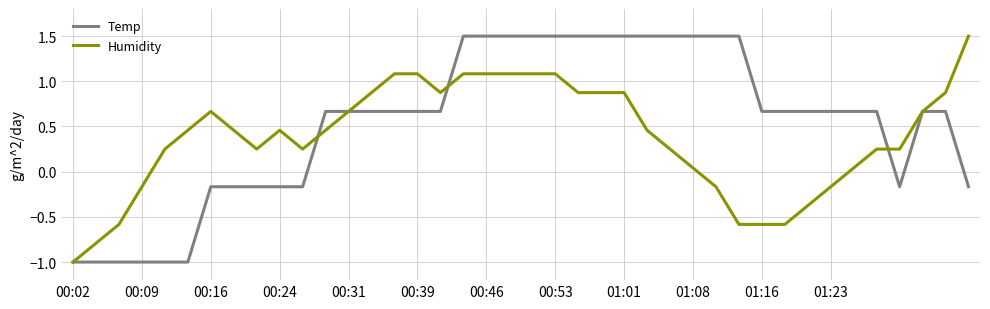

What is the smallest value displayed?

-1.0